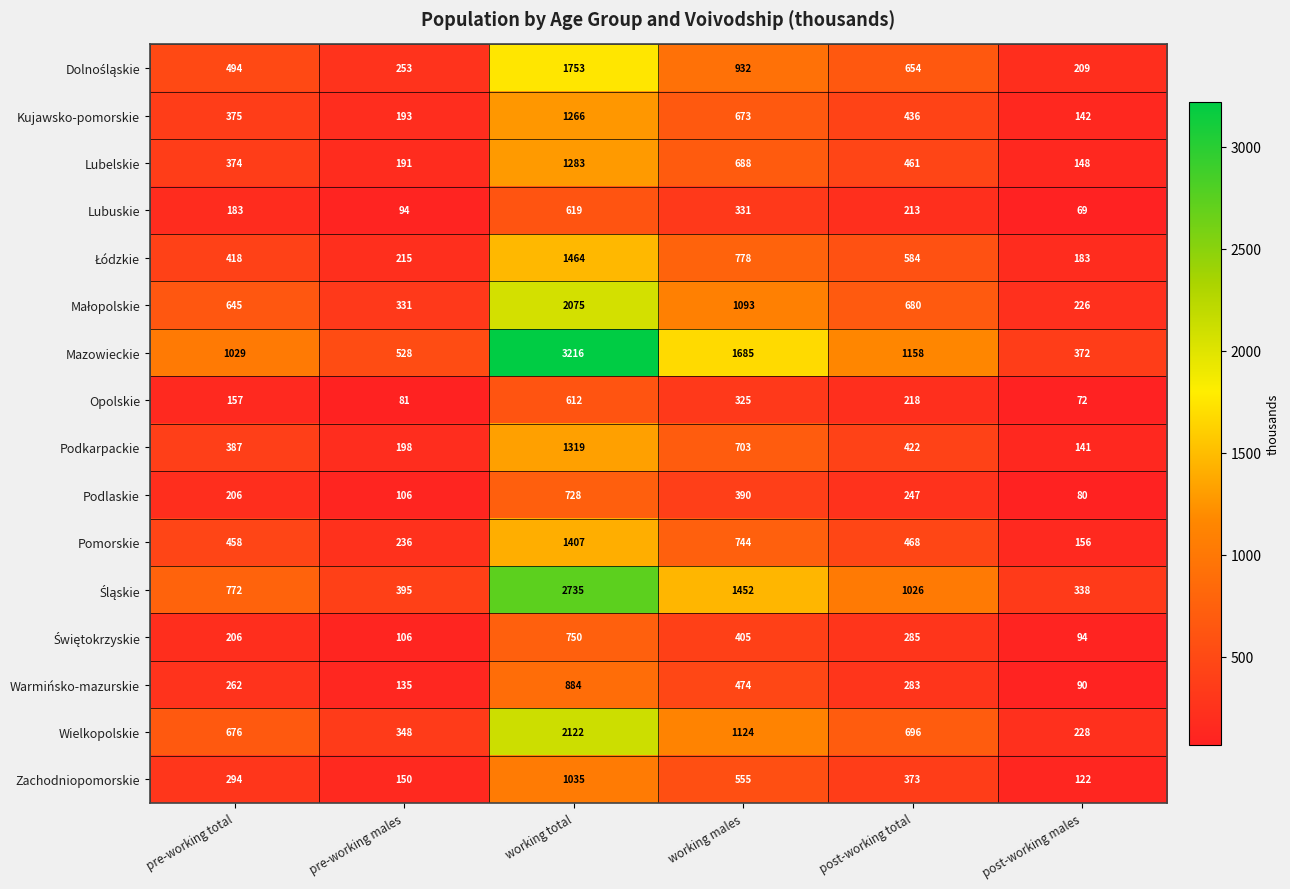

What is the sum of all Wielkopolskie values?

5194